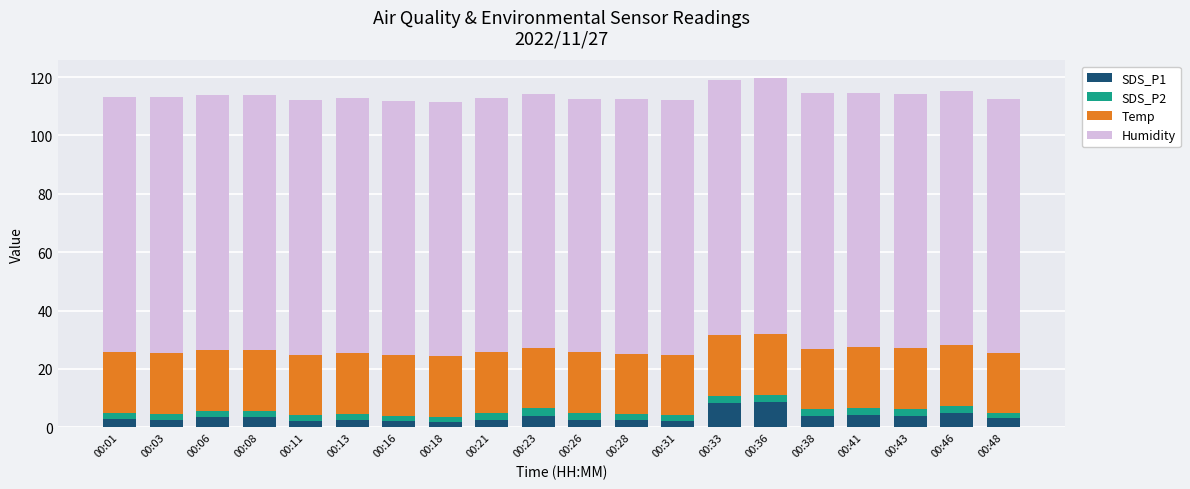

Does the chart contain stacked bars?

Yes